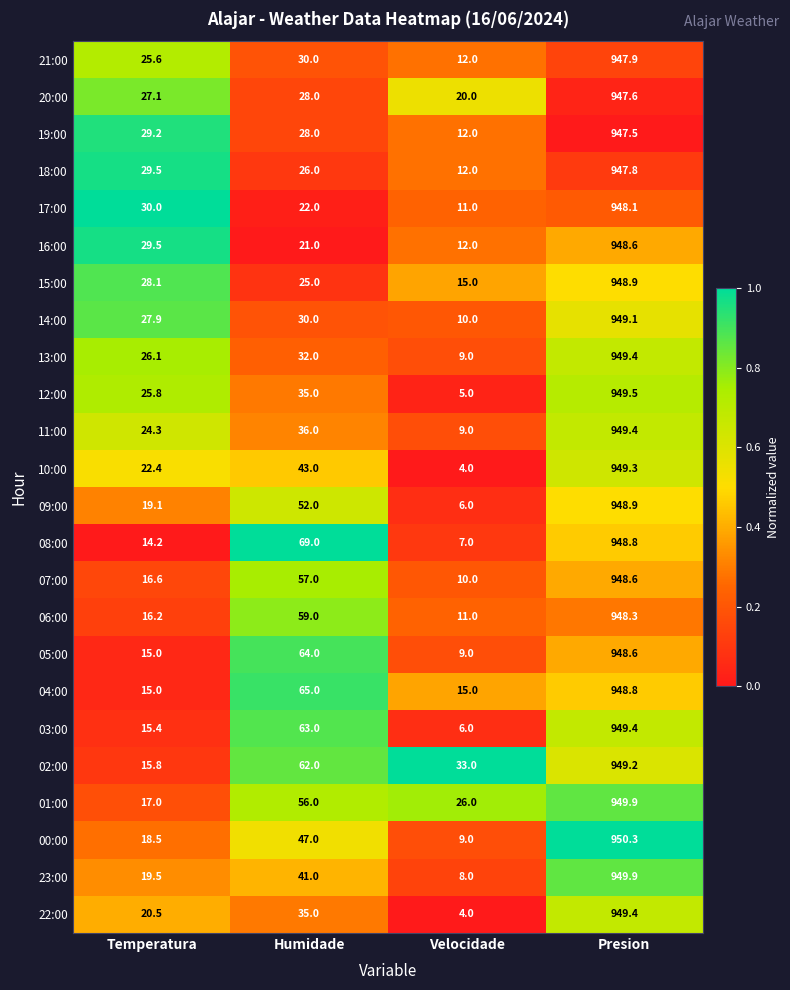

List the labels in order of 11:00 value, smallest first.

Velocidade, Temperatura, Humidade, Presion